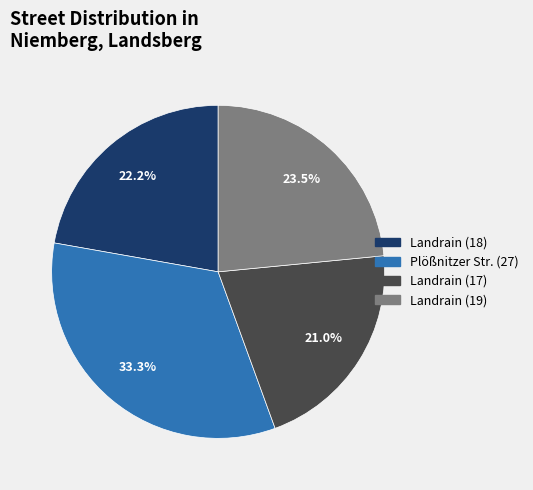

How many segments does this pie chart have?

4